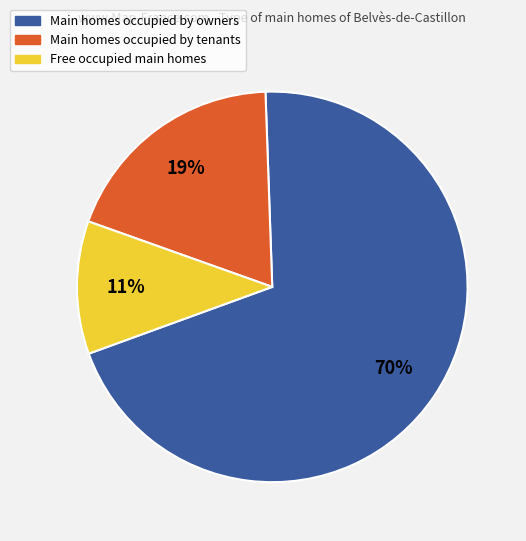

Is there any slice that represents more than half of the pie?

Yes